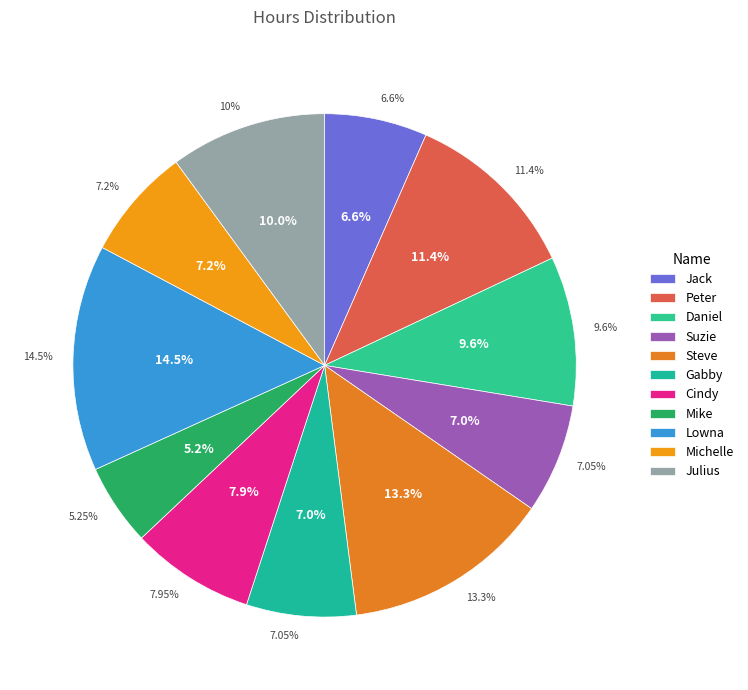

To the nearest percent, what percentage of the pie is Steve?

13%